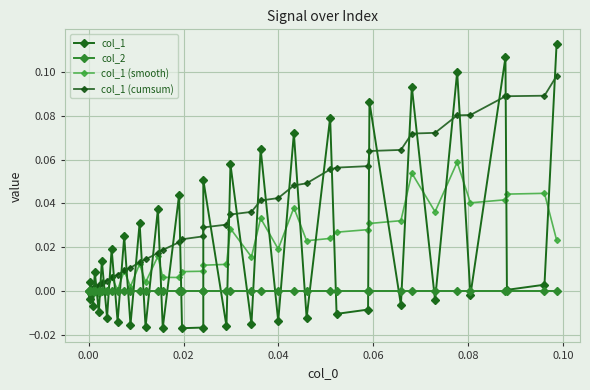

What is the highest value of the col_1 (smooth) series?

0.1